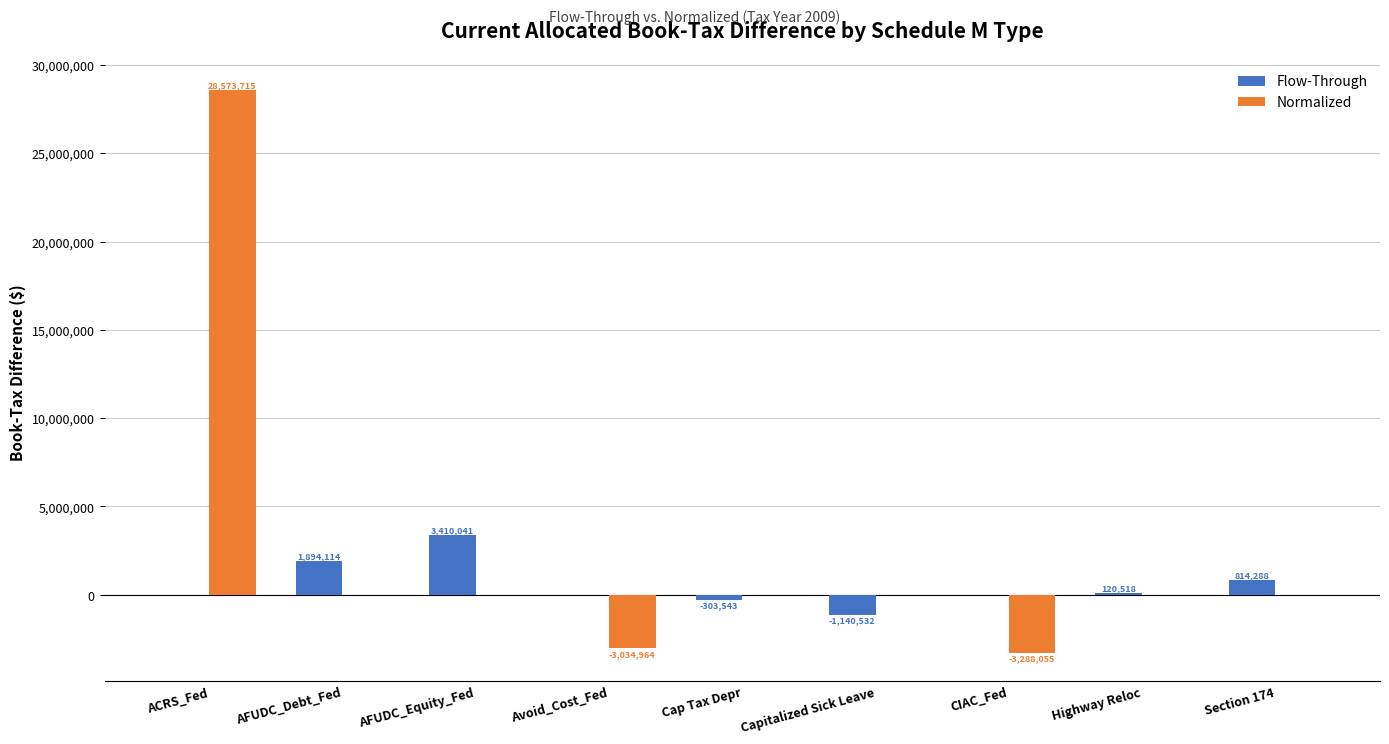

Which series changed the most between Avoid_Cost_Fed and Cap Tax Depr?

Normalized